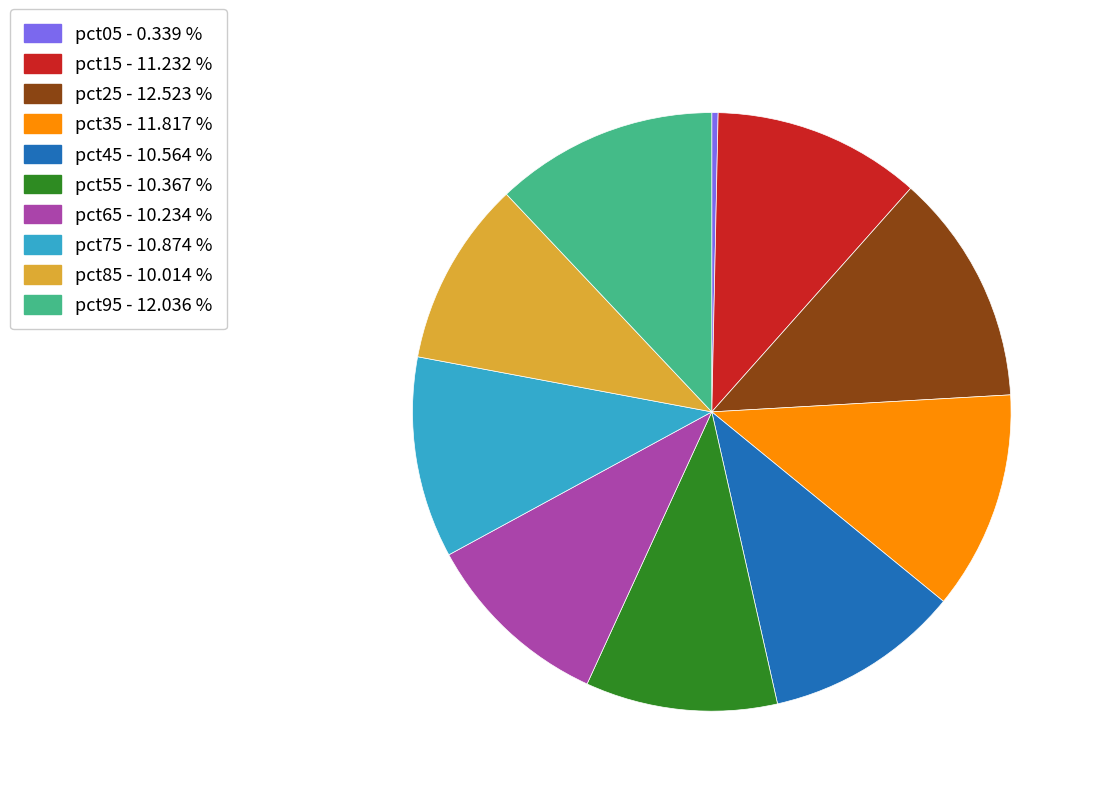

How many segments does this pie chart have?

10